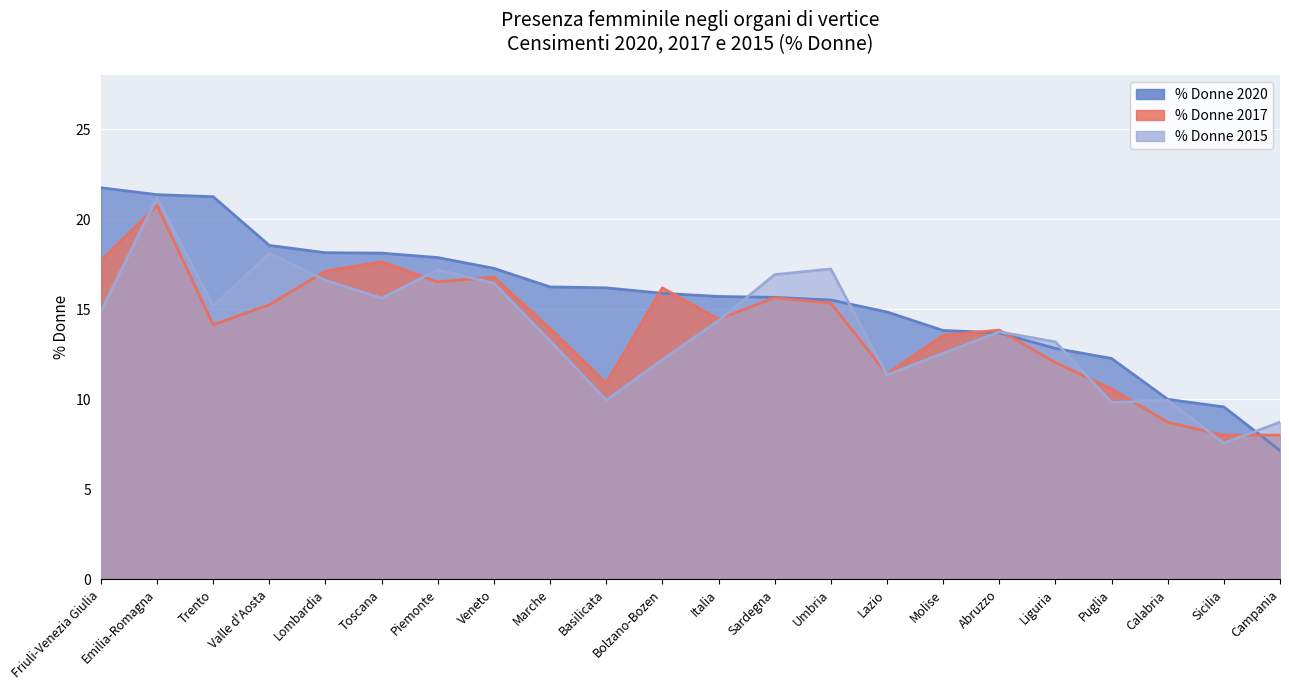

True or false: % Donne 2020 has more than 1 interior local peaks.

False